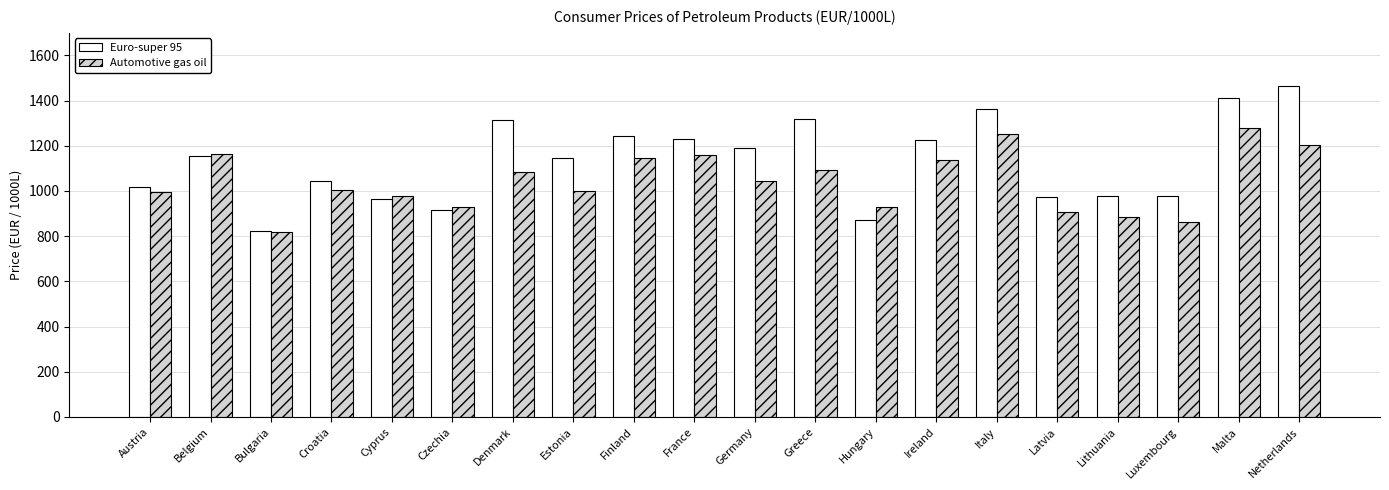

Which series changed the most between Austria and Latvia?

Automotive gas oil